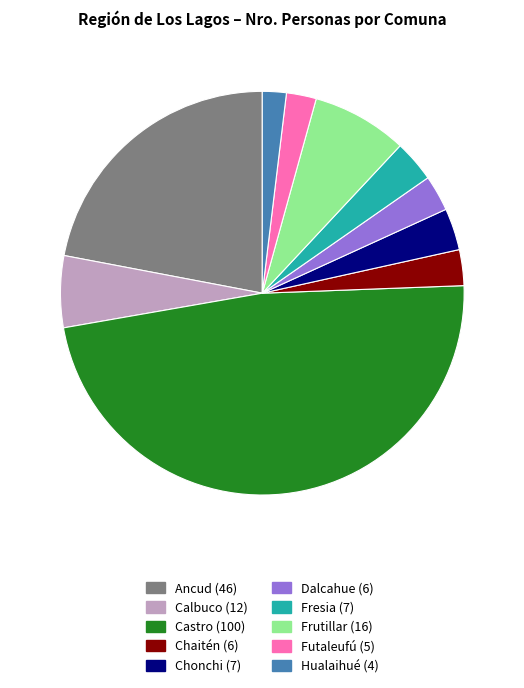

The Futaleufú slice represents 2% of the pie. True or false?

True